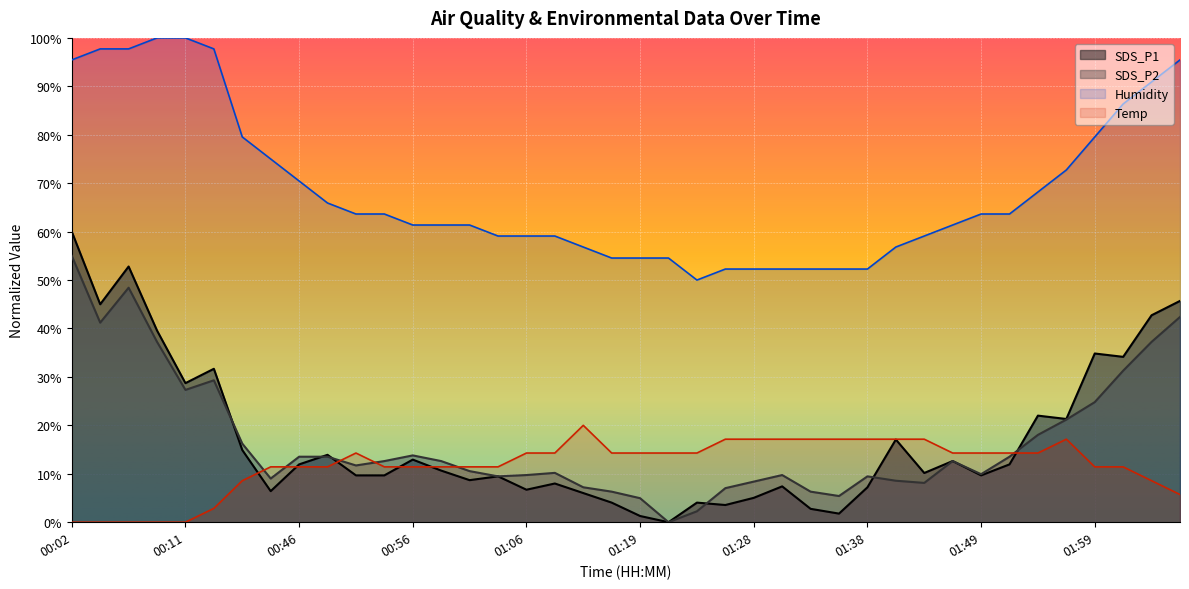

What is the value of the SDS_P1 point at the 14th from the left?

10.7